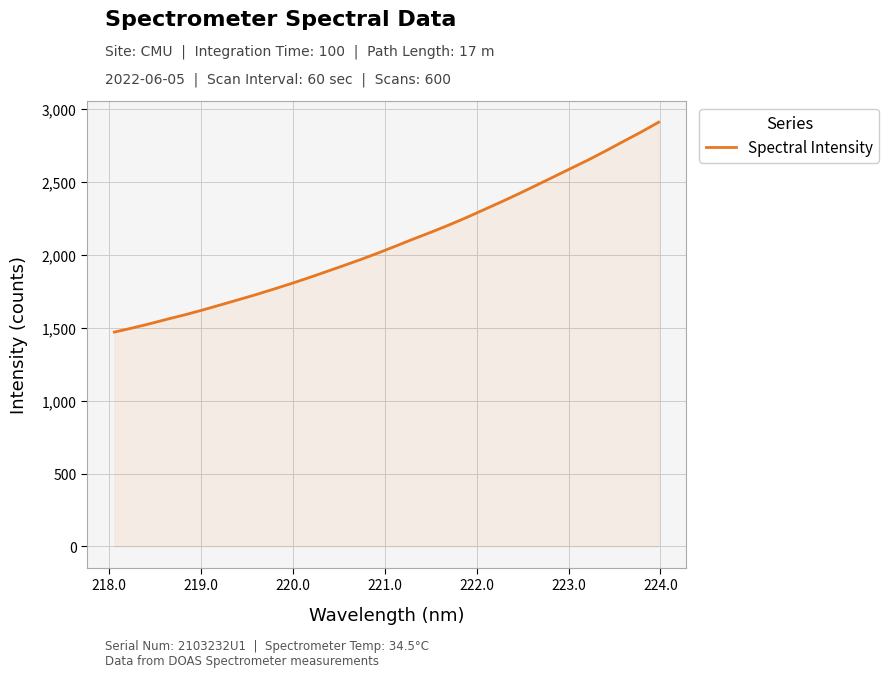

How many lines are shown in the chart?

1